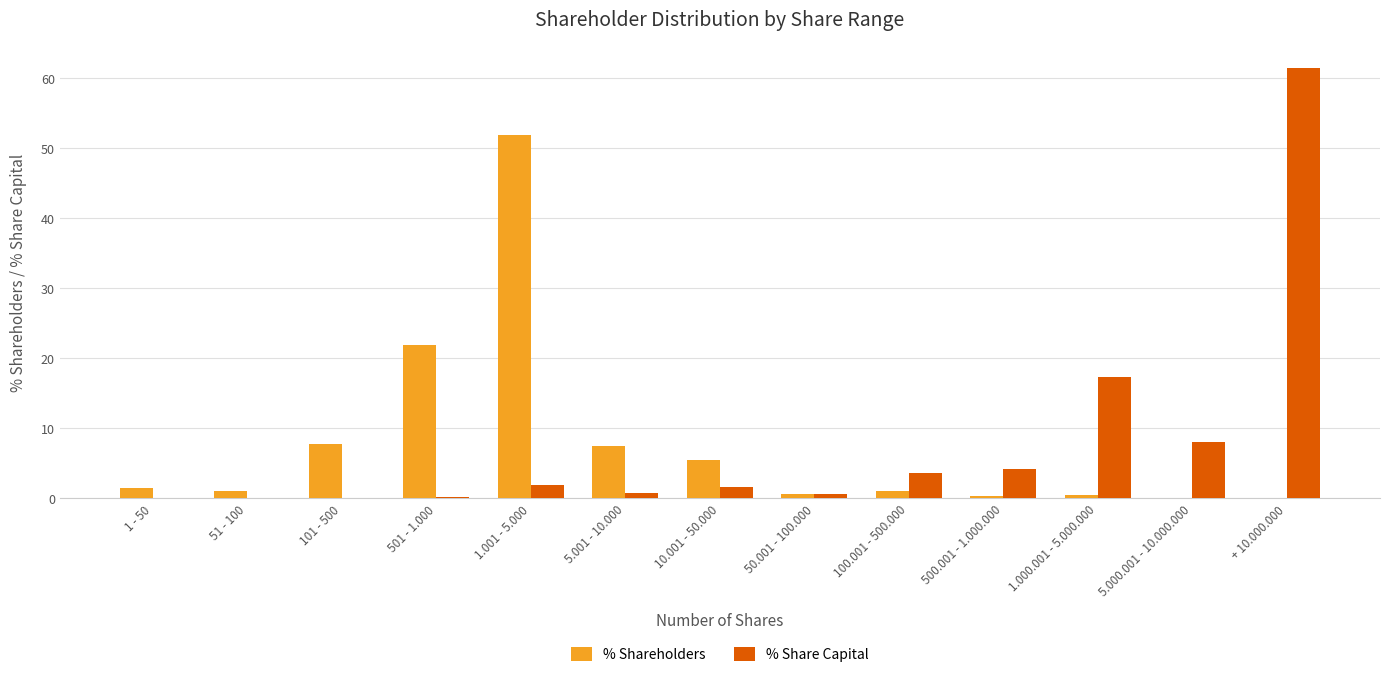

Between 5.000.001 - 10.000.000 and + 10.000.000, which series saw the biggest shift?

% Share Capital